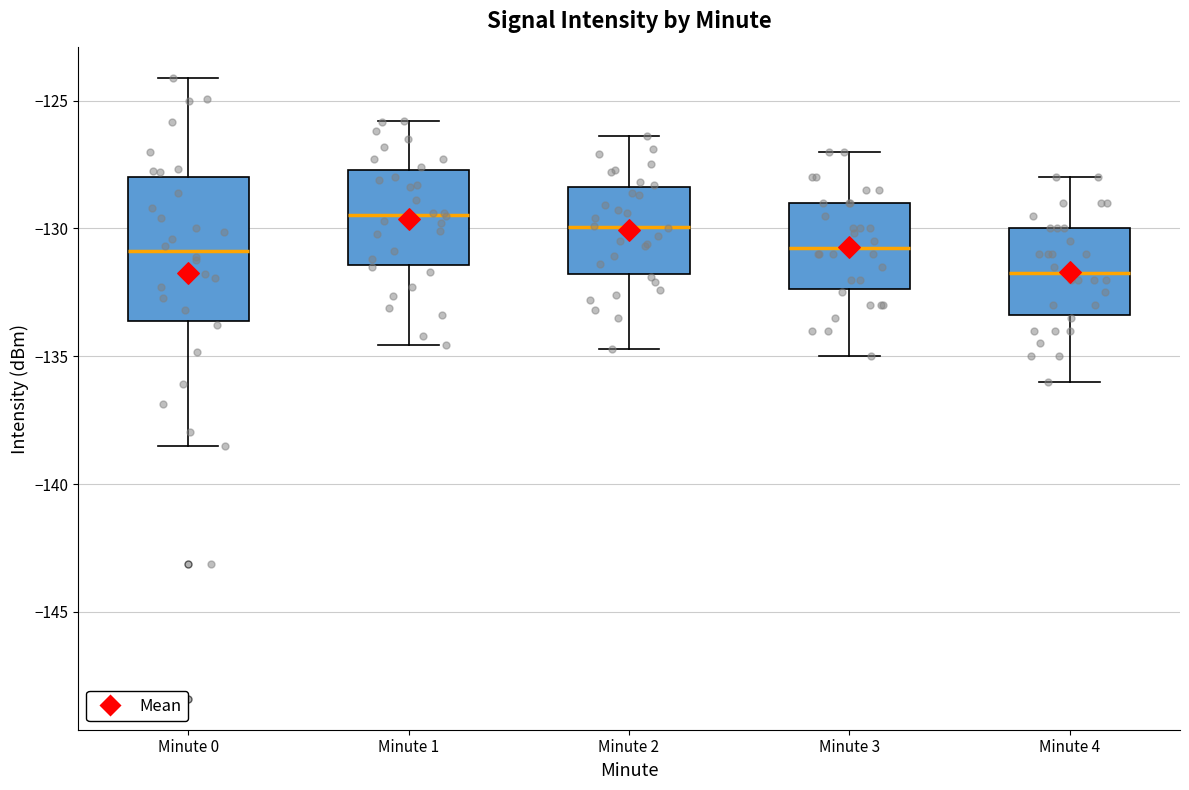

Where does the lower whisker of the box for Minute 0 end on the y-axis? The values are not printed on the chart, so give them approximately, as read against the axis.

-138.5